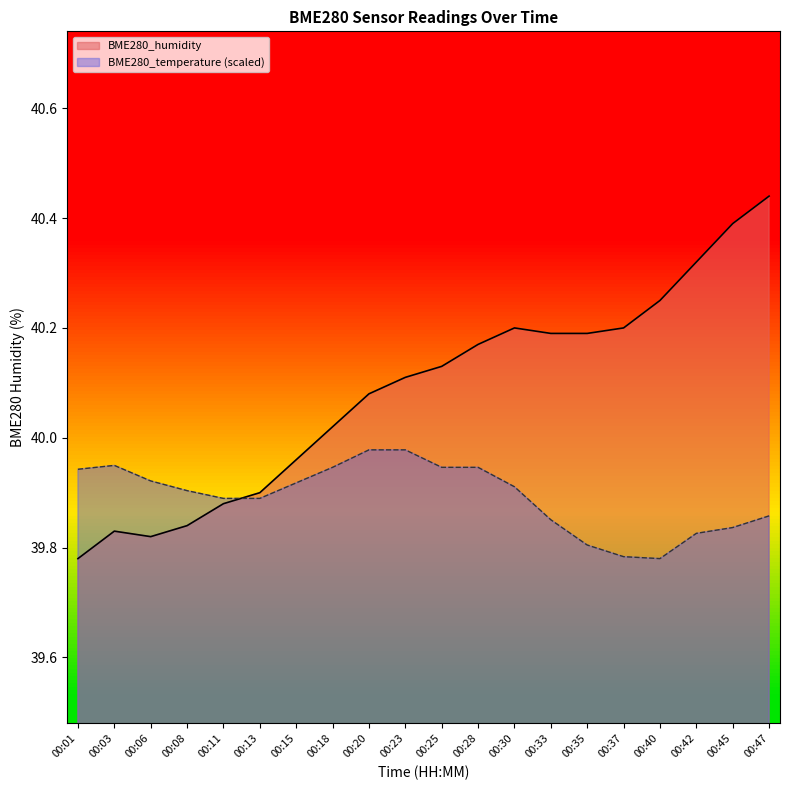

Does the chart display data point markers on the line(s)?

No